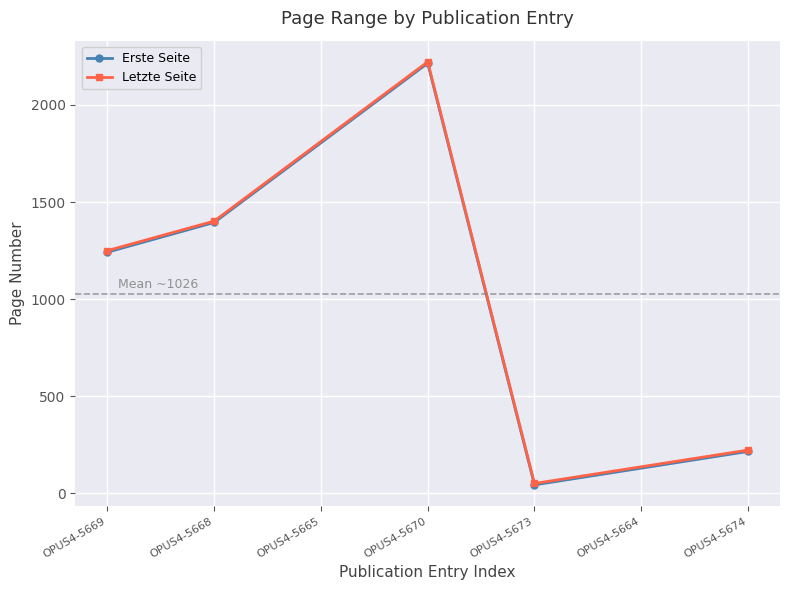

Rank the series by their average value, from highest to lowest.

Letzte Seite, Erste Seite